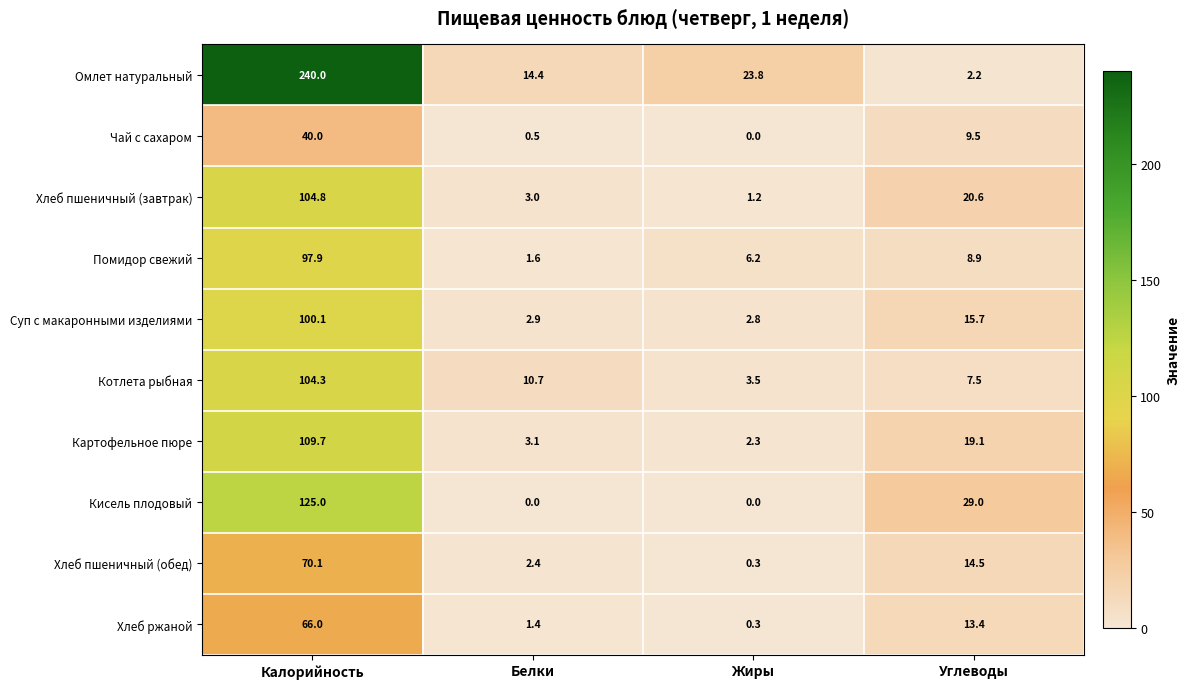

Rank the series by their maximum value, from lowest to highest.

Чай с сахаром, Хлеб ржаной, Хлеб пшеничный (обед), Помидор свежий, Суп с макаронными изделиями, Котлета рыбная, Хлеб пшеничный (завтрак), Картофельное пюре, Кисель плодовый, Омлет натуральный